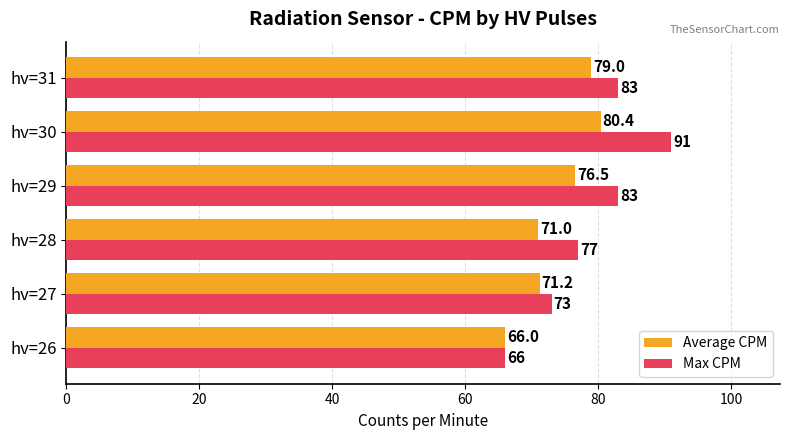

Rank the series by their maximum value, from lowest to highest.

Average CPM, Max CPM